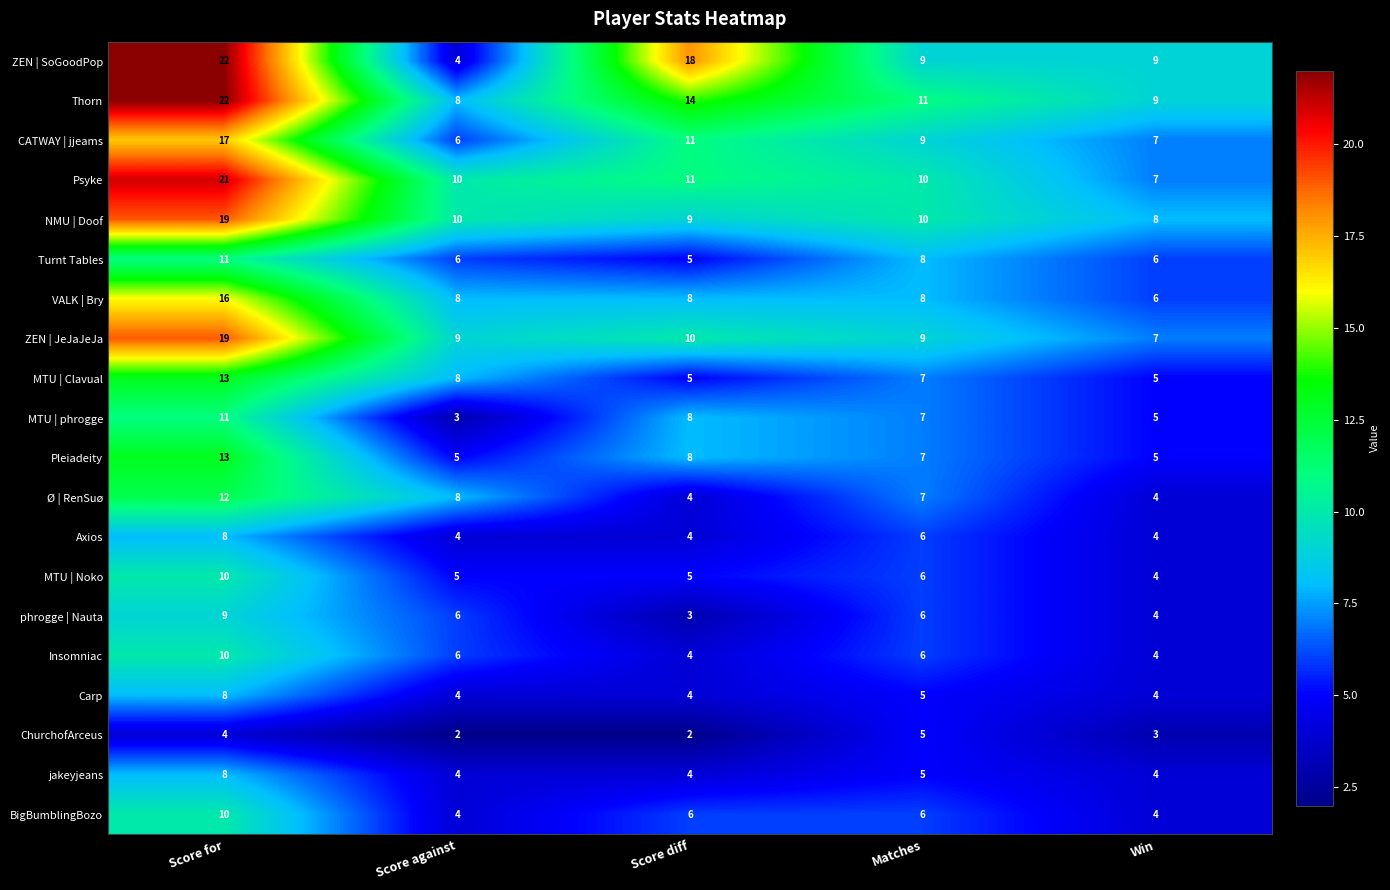

Where is ChurchofArceus nearest to the value 3?

Win